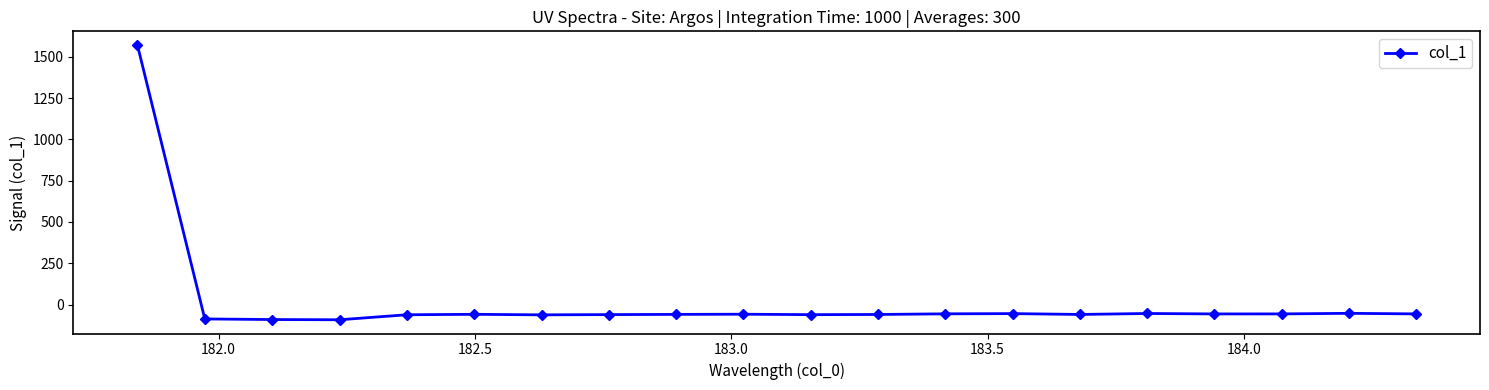

What is the difference between the maximum and minimum values?

1664.0